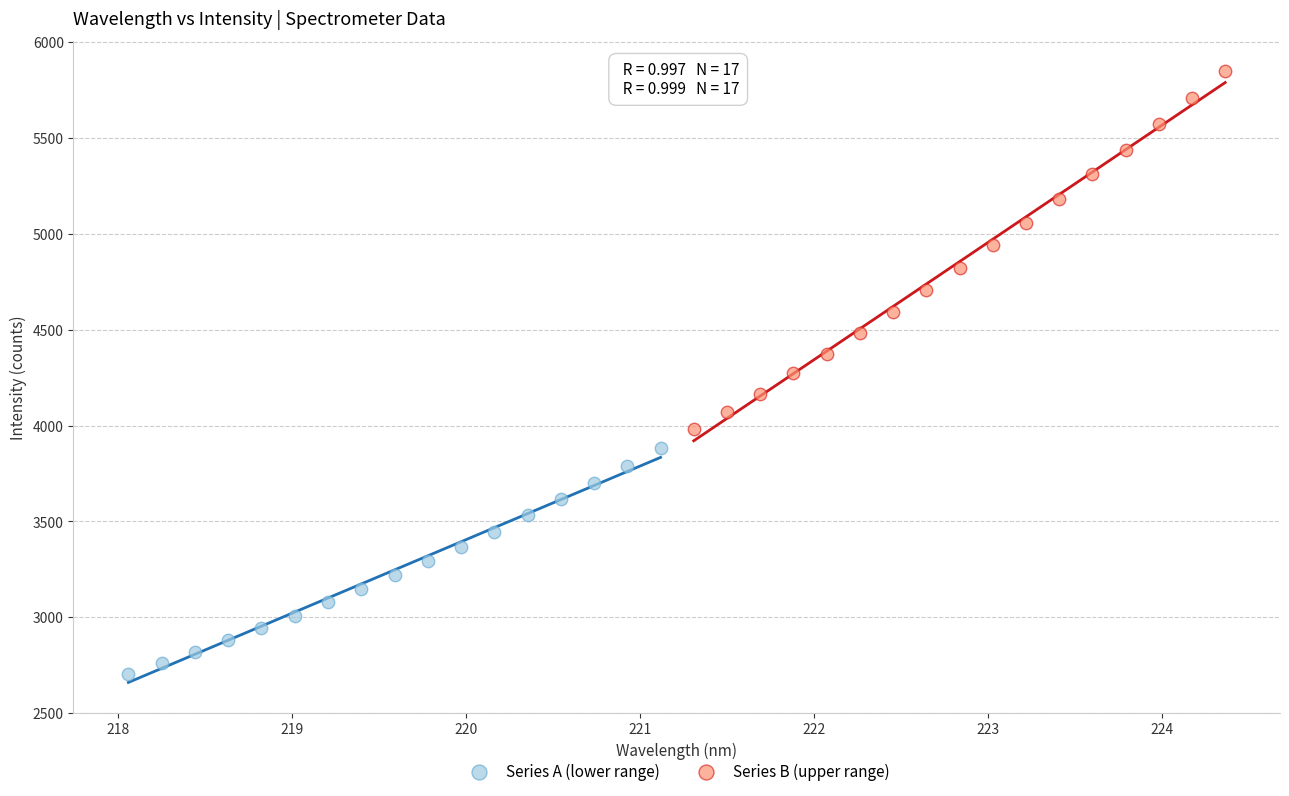

Which series has the widest spread of Y values?

Series B (upper range)